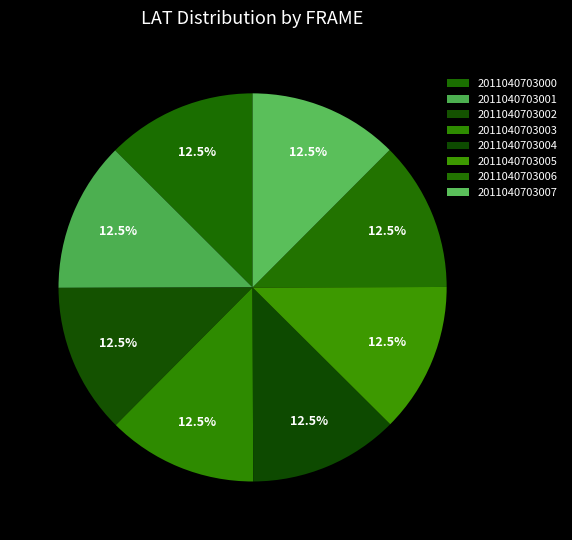

How many segments does this pie chart have?

8